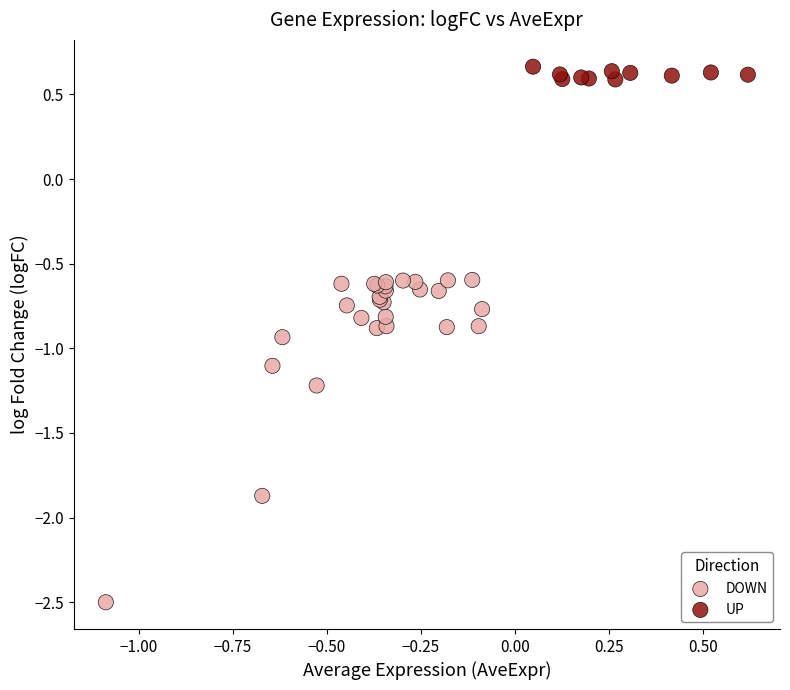

Which series has the widest spread of Y values?

DOWN